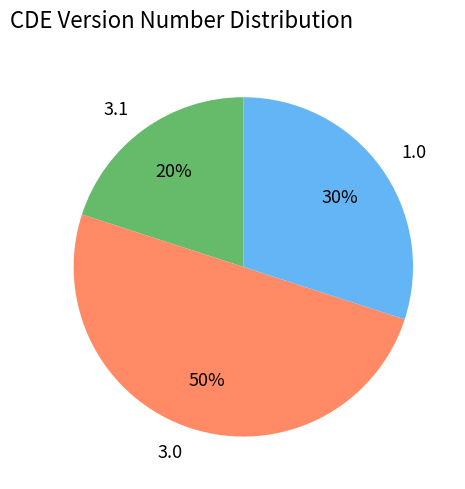

Do 3.0 and 3.1 together represent more than half of the pie?

Yes